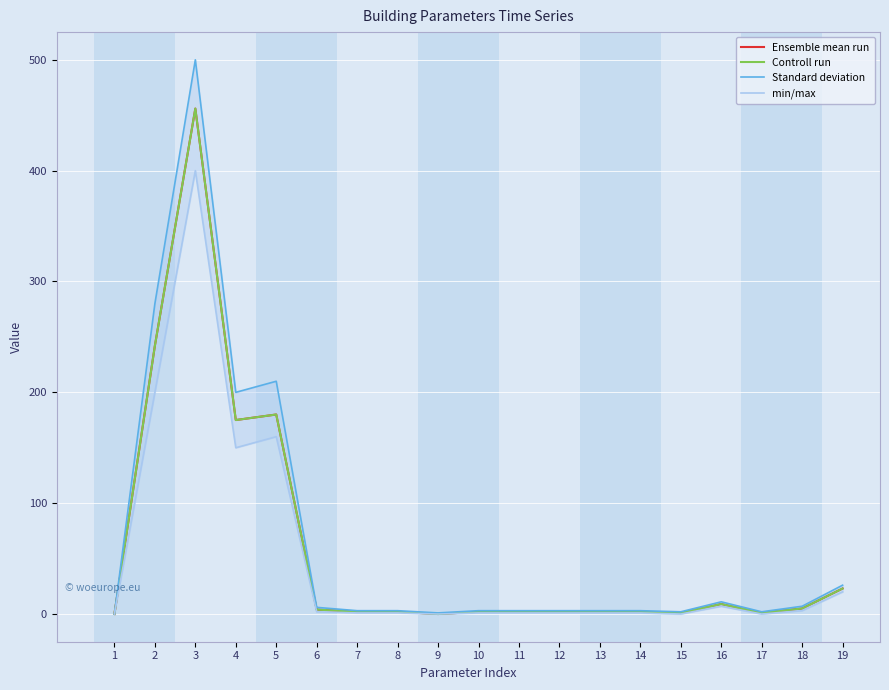

The Ensemble mean run series shows 175 at 4. True or false?

True